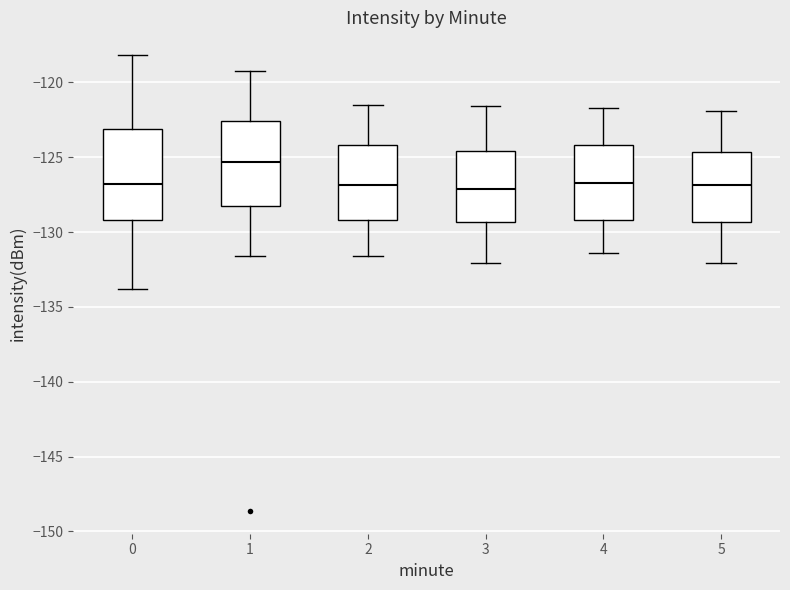

Reading left to right, read every box against the y-axis: the position of its median line, the range the box covers, and the ends of its whiskers. The values are not printed on the chart, so give them approximately, as read against the axis.

0: median -127.0, box -129.0 to -123.0, whiskers -134.0 to -118.0
1: median -125.5, box -128.0 to -122.5, whiskers -131.5 to -119.5
2: median -127.0, box -129.0 to -124.0, whiskers -131.5 to -121.5
3: median -127.0, box -129.5 to -124.5, whiskers -132.0 to -121.5
4: median -126.5, box -129.0 to -124.0, whiskers -131.5 to -121.5
5: median -127.0, box -129.5 to -124.5, whiskers -132.0 to -122.0